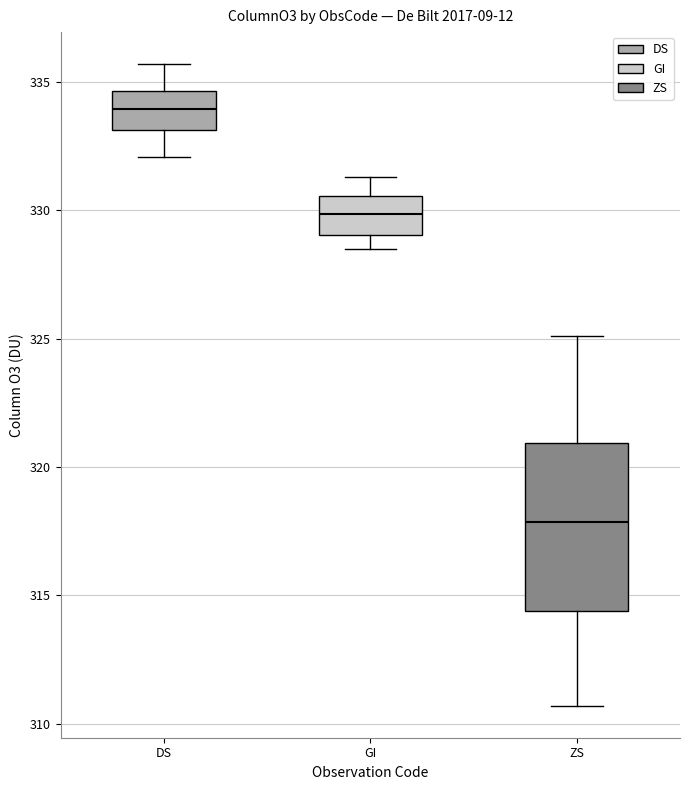

Which box has the lowest median line?

ZS